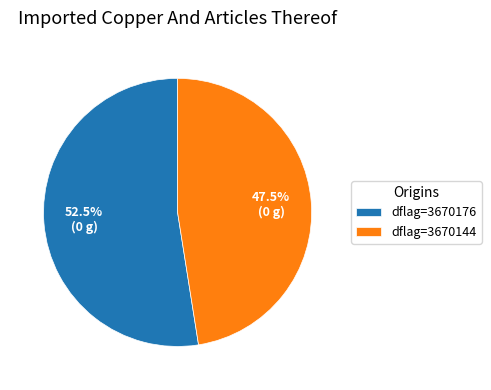

Is there any slice that represents more than half of the pie?

Yes